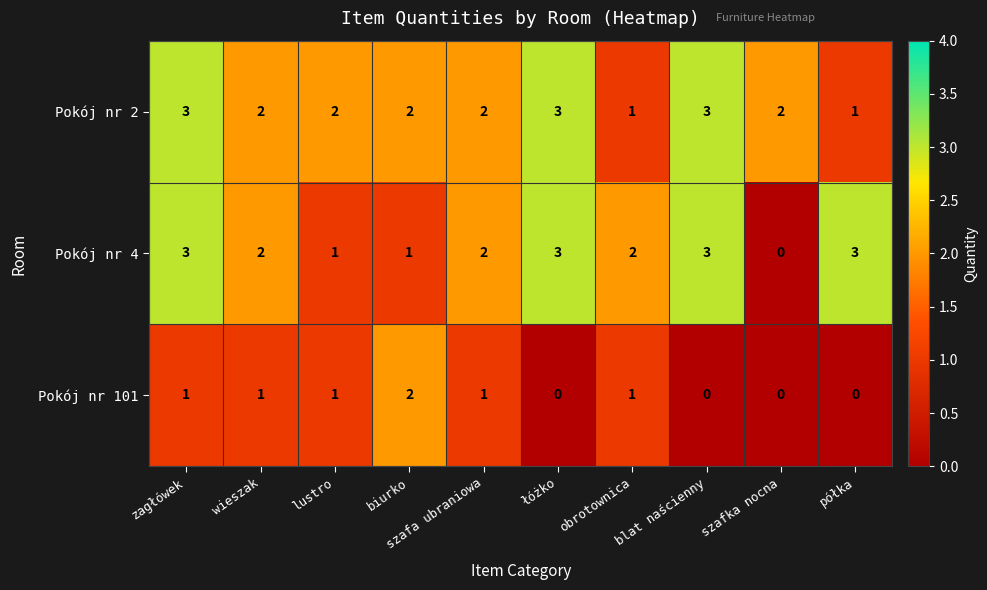

Which series has the widest spread of values?

Pokój nr 4